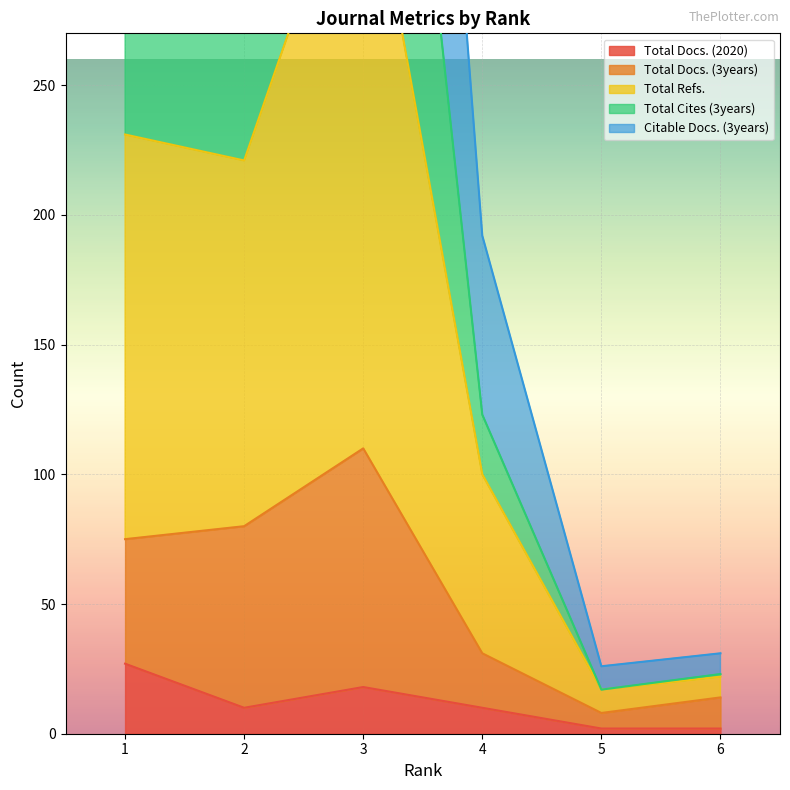

True or false: Total Docs. (2020) and Citable Docs. (3years) cross at least once.

False